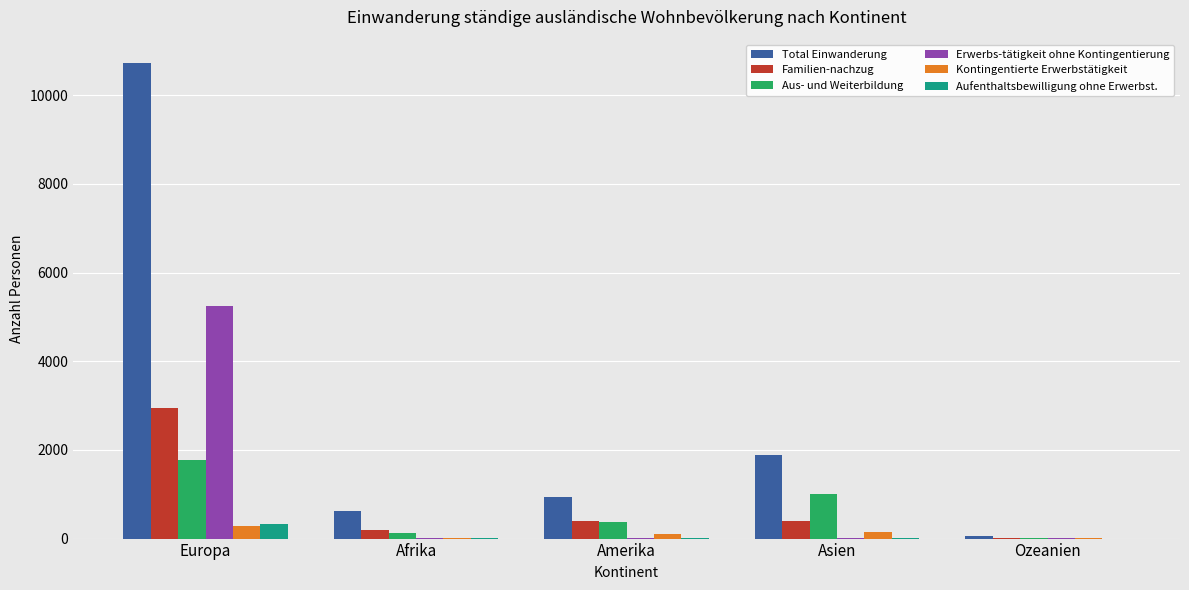

How many distinct data groups are displayed?

6